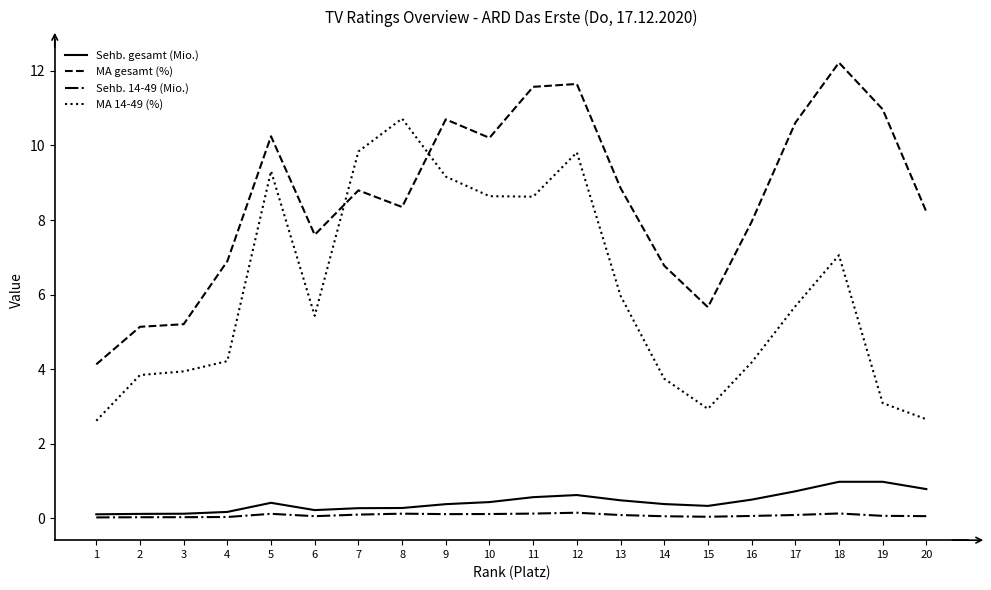

True or false: Sehb. 14-49 (Mio.) has a value of 0.0 at 4.

True